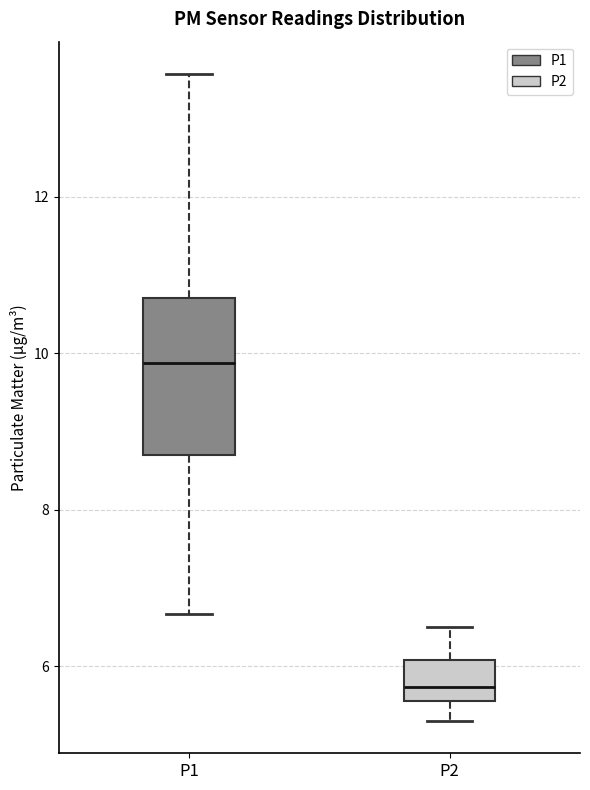

Where does the median line of the box for P1 sit on the y-axis? The values are not printed on the chart, so give them approximately, as read against the axis.

9.8